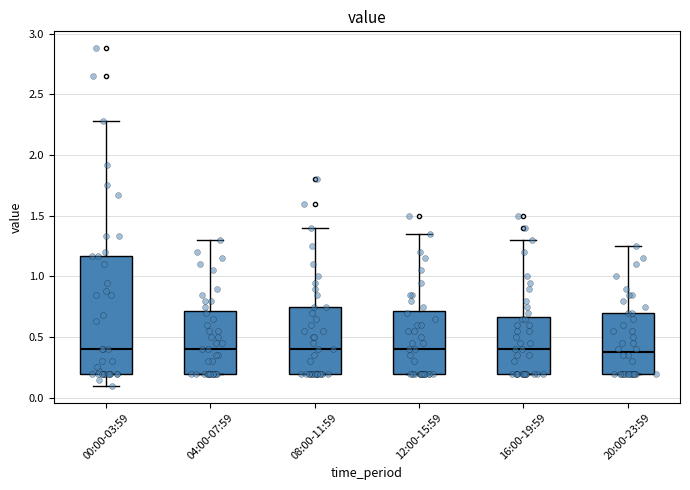

Reading left to right, read every box against the y-axis: the position of its median line, the range the box covers, and the ends of its whiskers. The values are not printed on the chart, so give them approximately, as read against the axis.

00:00-03:59: median 0.40, box 0.20 to 1.15, whiskers 0.10 to 2.30
04:00-07:59: median 0.40, box 0.20 to 0.70, whiskers 0.20 to 1.30
08:00-11:59: median 0.40, box 0.20 to 0.75, whiskers 0.20 to 1.40
12:00-15:59: median 0.40, box 0.20 to 0.70, whiskers 0.20 to 1.35
16:00-19:59: median 0.40, box 0.20 to 0.65, whiskers 0.20 to 1.30
20:00-23:59: median 0.40, box 0.20 to 0.70, whiskers 0.20 to 1.25